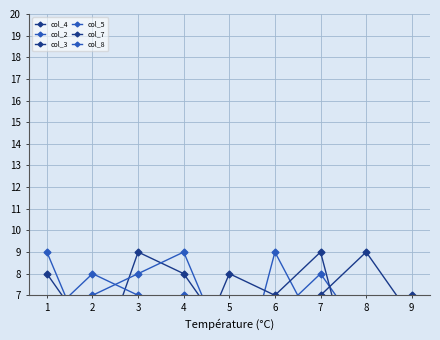

What is the spread (max minus min) of values at 9?

6